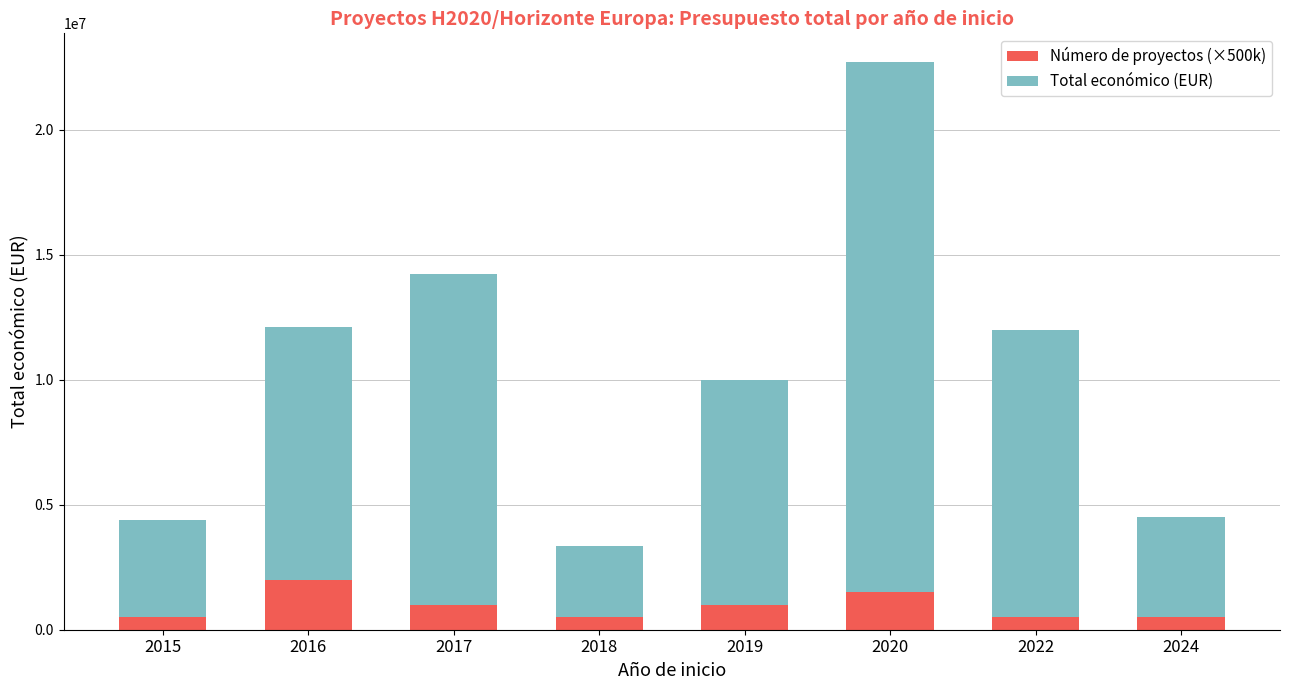

What is the average value of the Número de proyectos (×500k) series?

937500